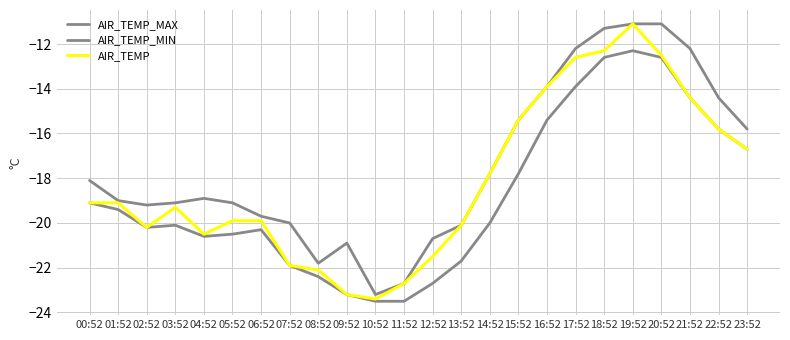

True or false: AIR_TEMP has a value of -17.8 at 14:52.

True